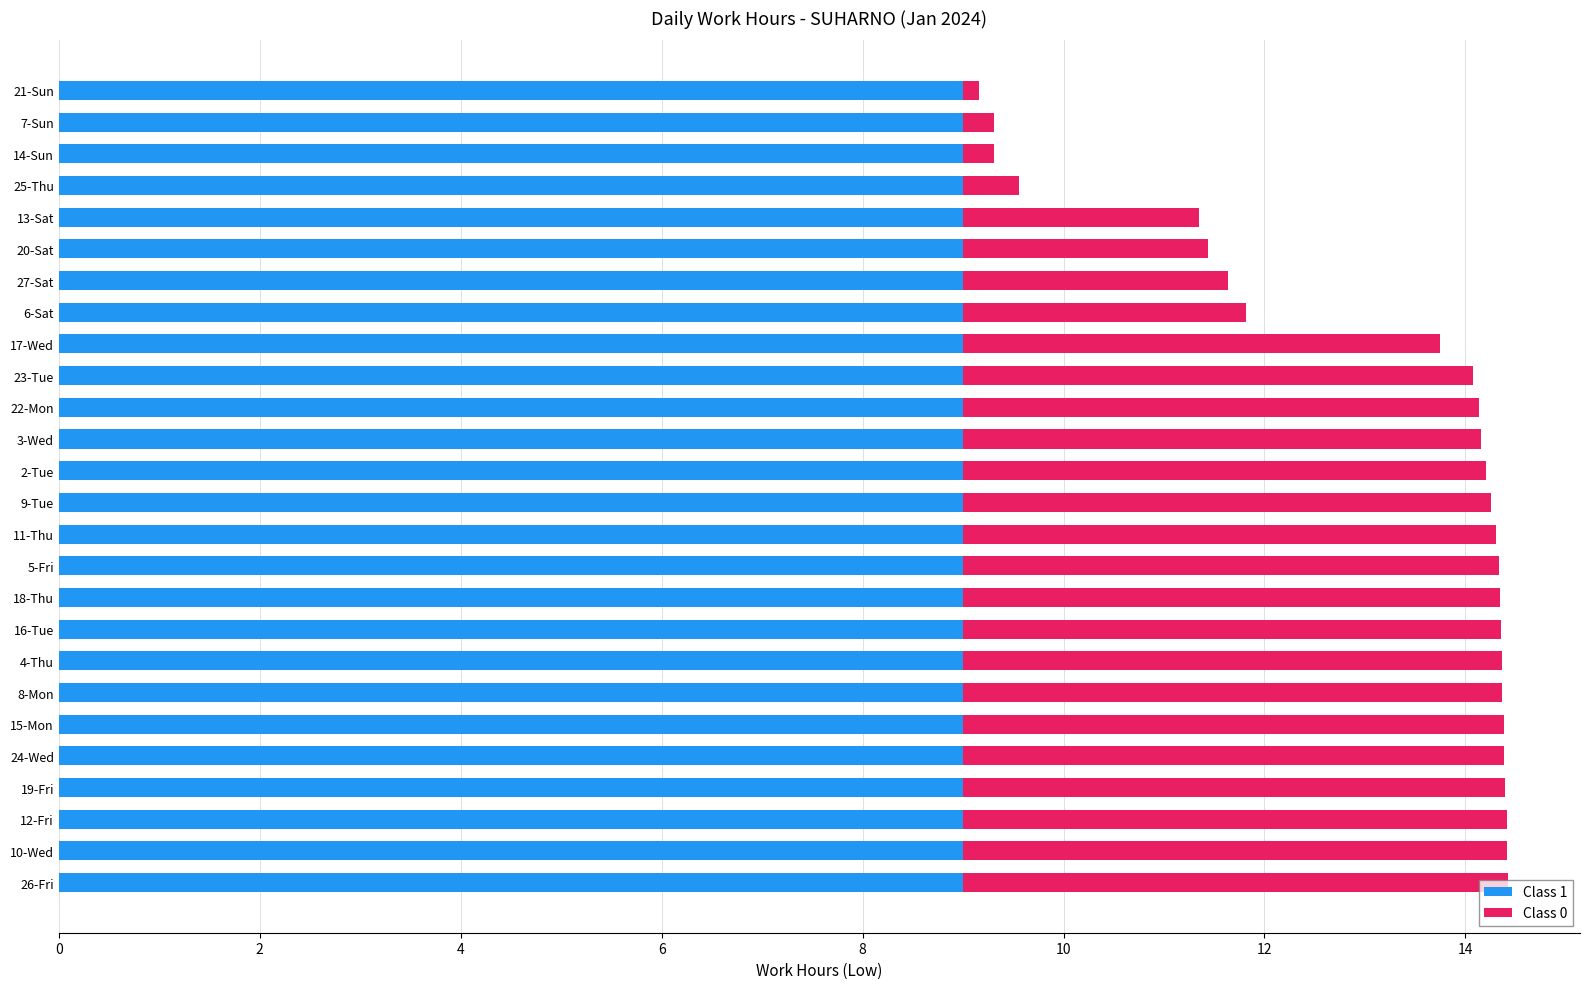

What is the total value across all series at 25-Thu?

9.6